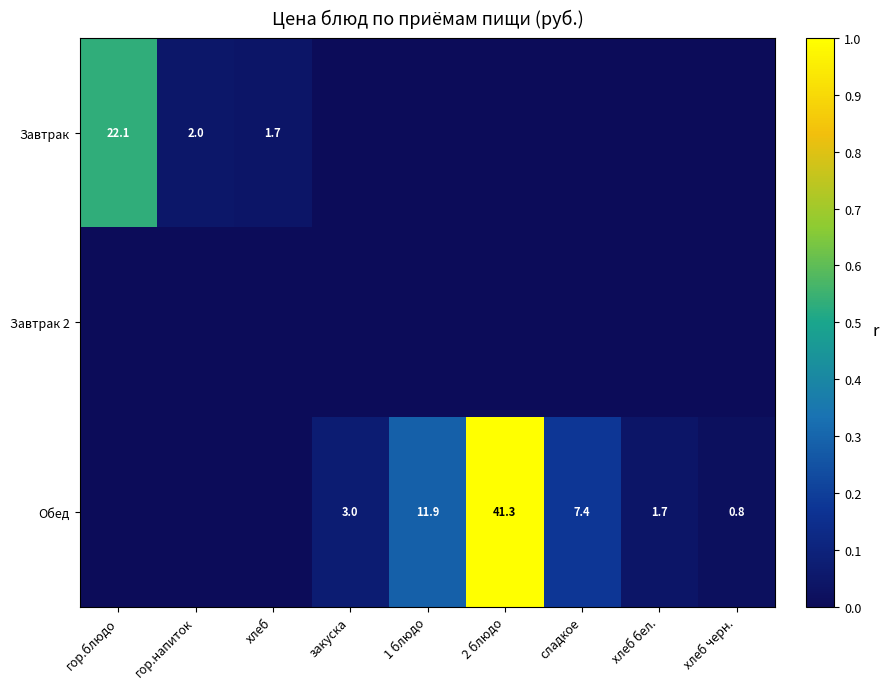

The Обед series shows 12.3 at сладкое. True or false?

False